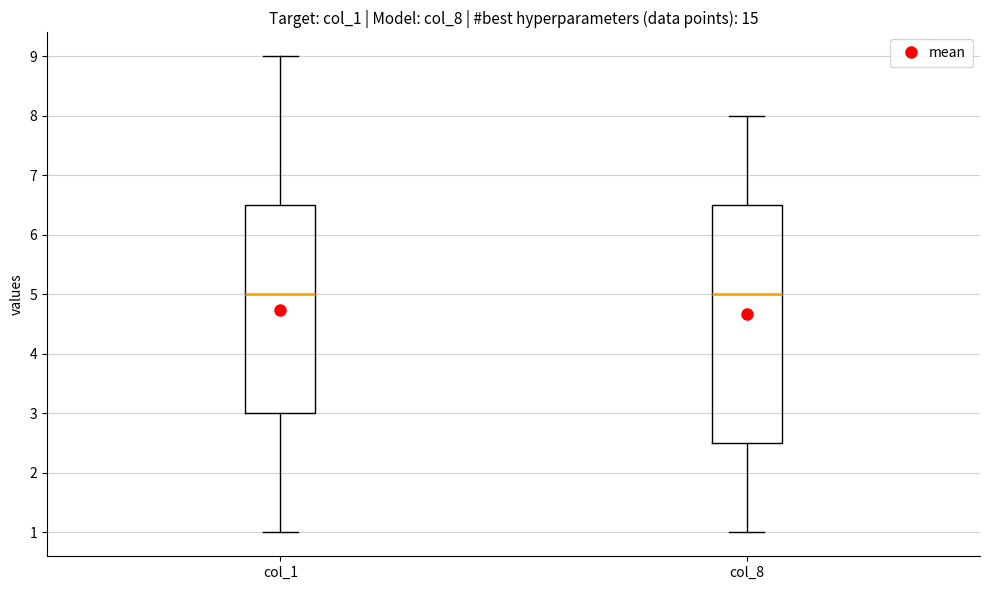

Which box is the tallest, from its lower edge to its upper edge?

col_8